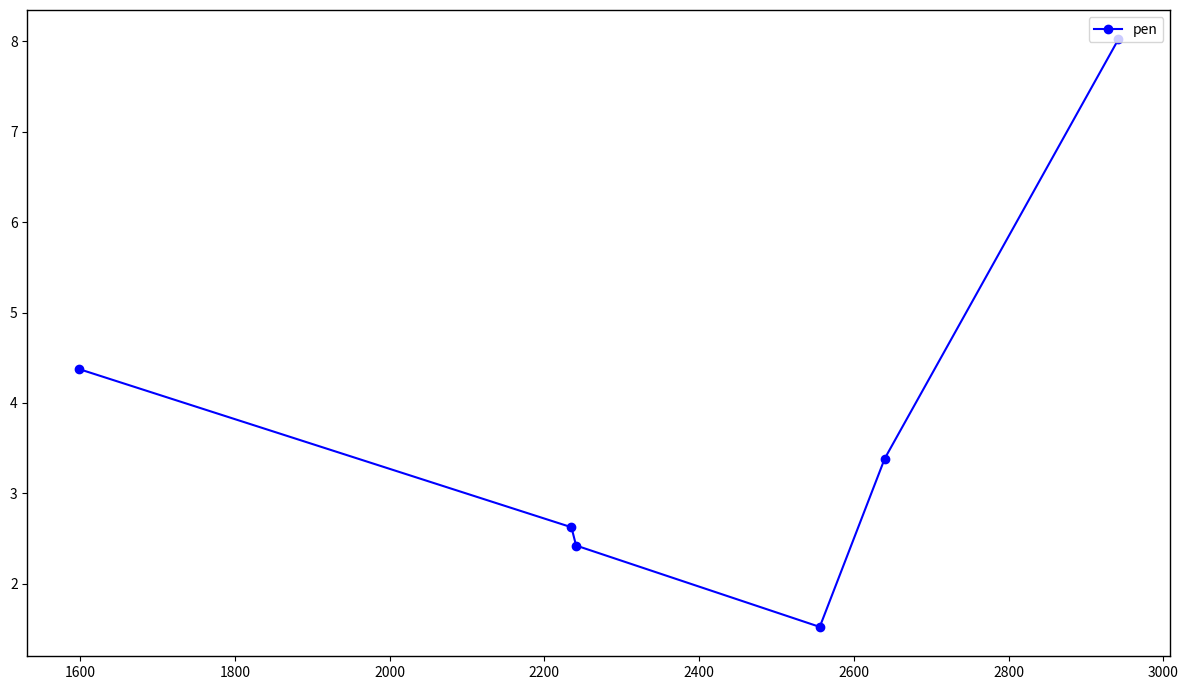

What is the value of the 6th point from the left?

8.0